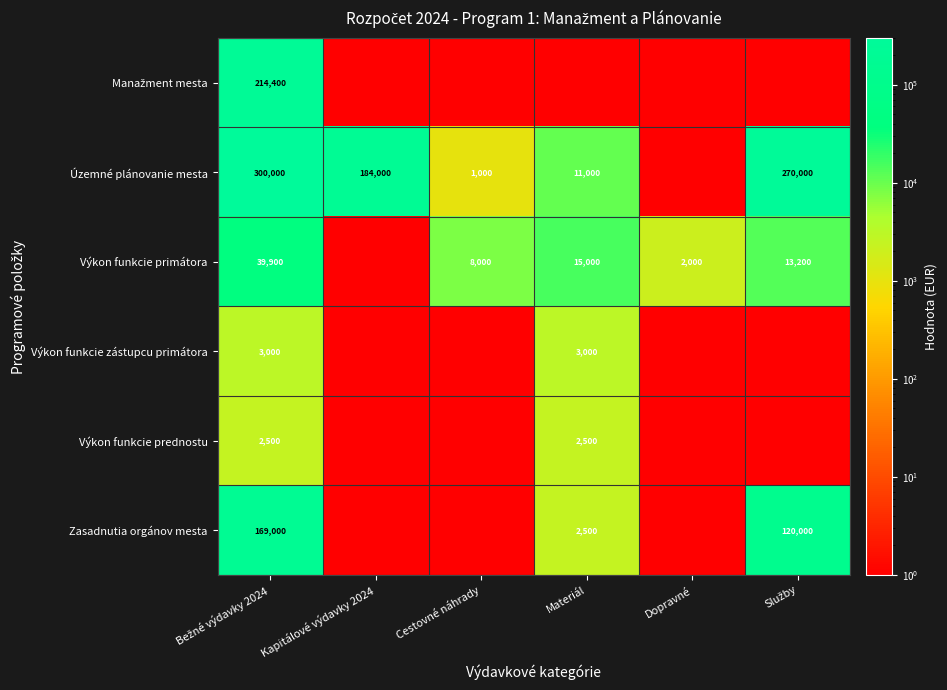

True or false: Územné plánovanie mesta has a value of 184000 at Kapitálové výdavky 2024.

True